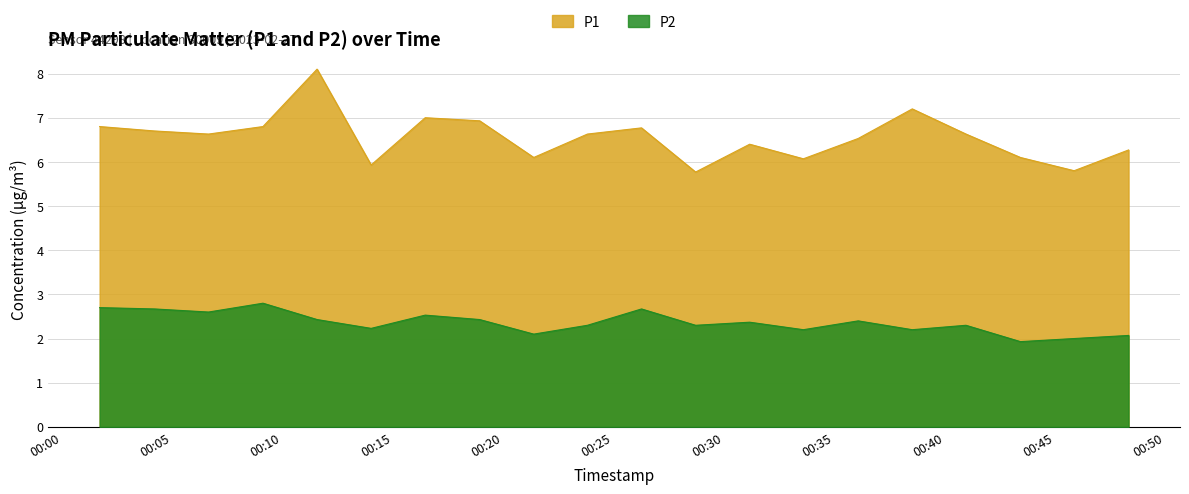

Reading left to right, list all the values displayed in this chart.

P1: 6.8	6.7	6.6	6.8	8.1	5.9	7.0	6.9	6.1	6.6	6.8	5.8	6.4	6.1	6.5	7.2	6.6	6.1	5.8	6.3
P2: 2.7	2.7	2.6	2.8	2.4	2.2	2.5	2.4	2.1	2.3	2.7	2.3	2.4	2.2	2.4	2.2	2.3	1.9	2.0	2.1